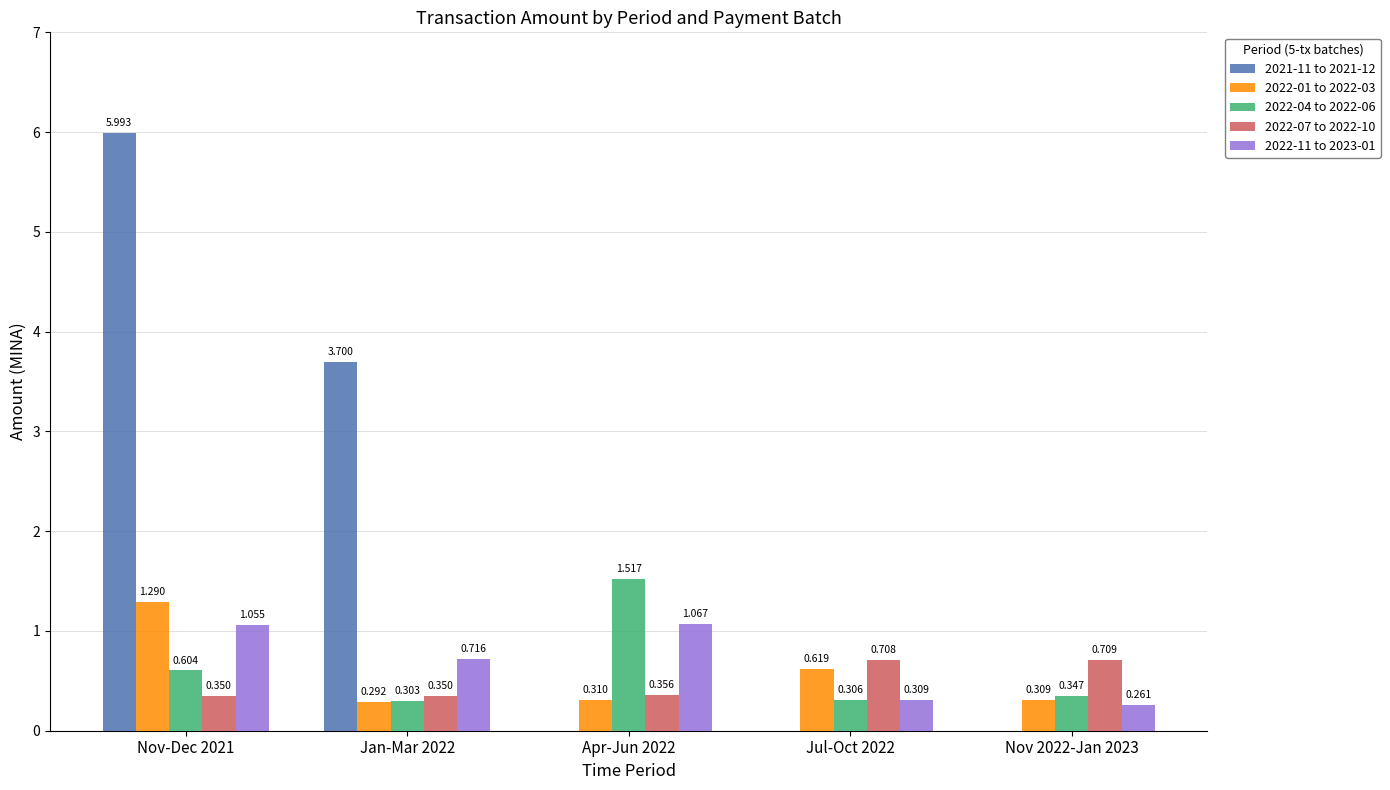

What is the total value across all series at Apr-Jun 2022?

3.2